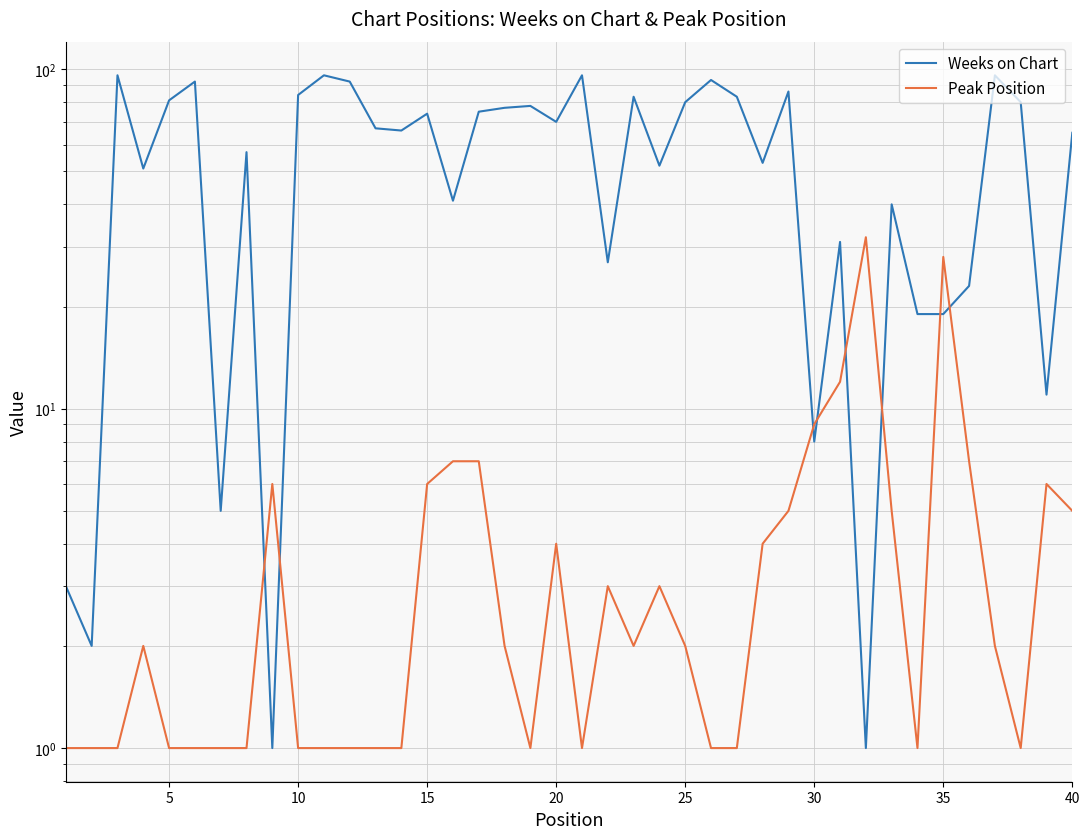

Is the value of Weeks on Chart at 25 greater than the value of Peak Position at 15?

Yes